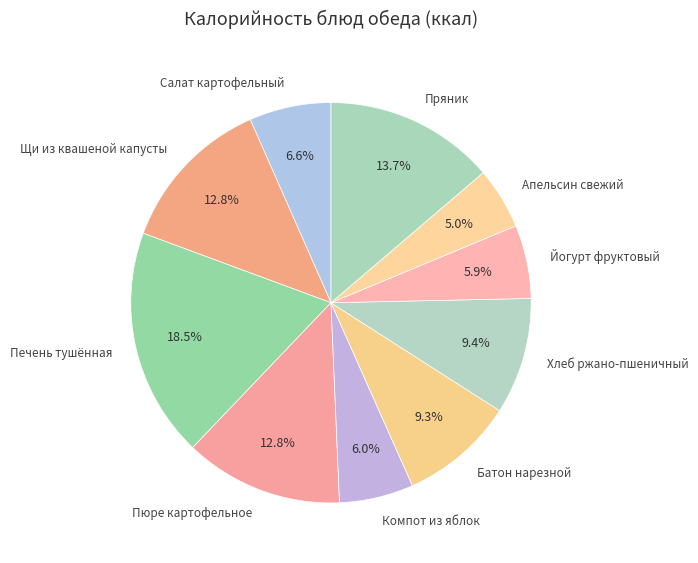

What is the ratio of the value at Компот из яблок to the value at Печень тушённая?

0.3